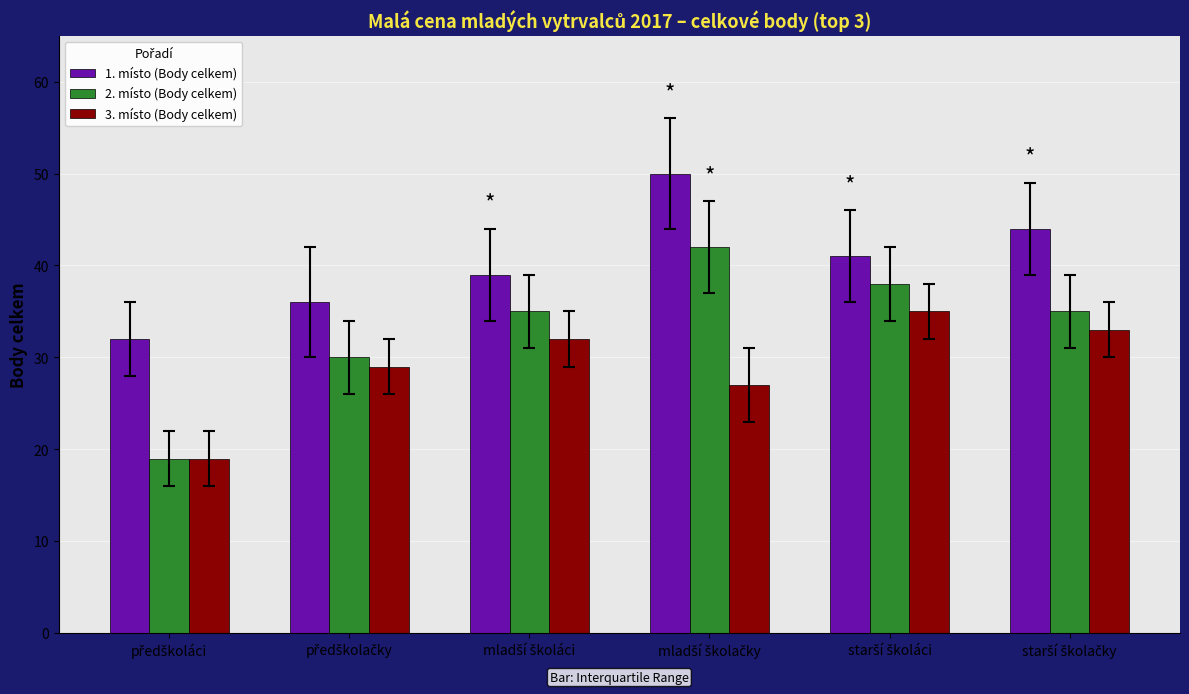

What is the difference between the maximum and second lowest values in the 3. místo (Body celkem) series?

8